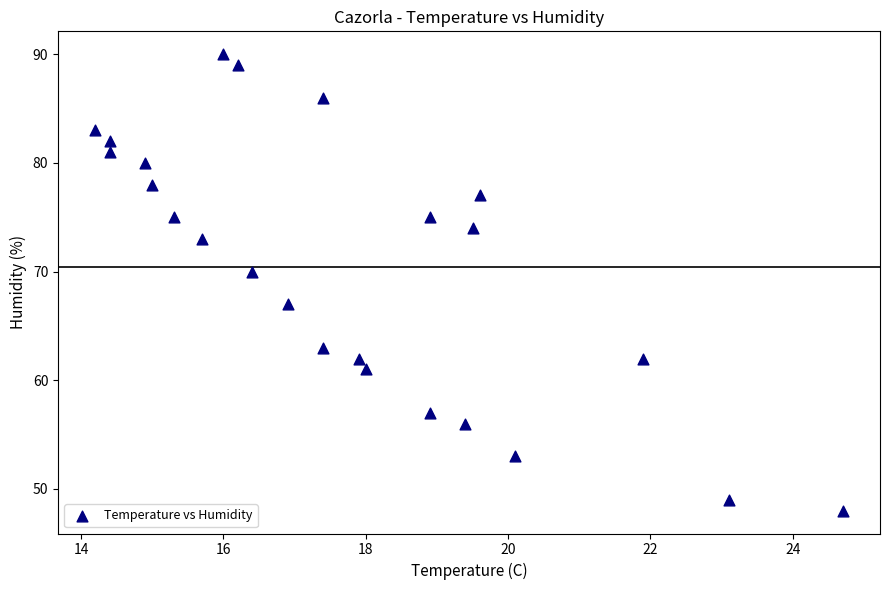

What is the range of Y values (max minus min)?

42